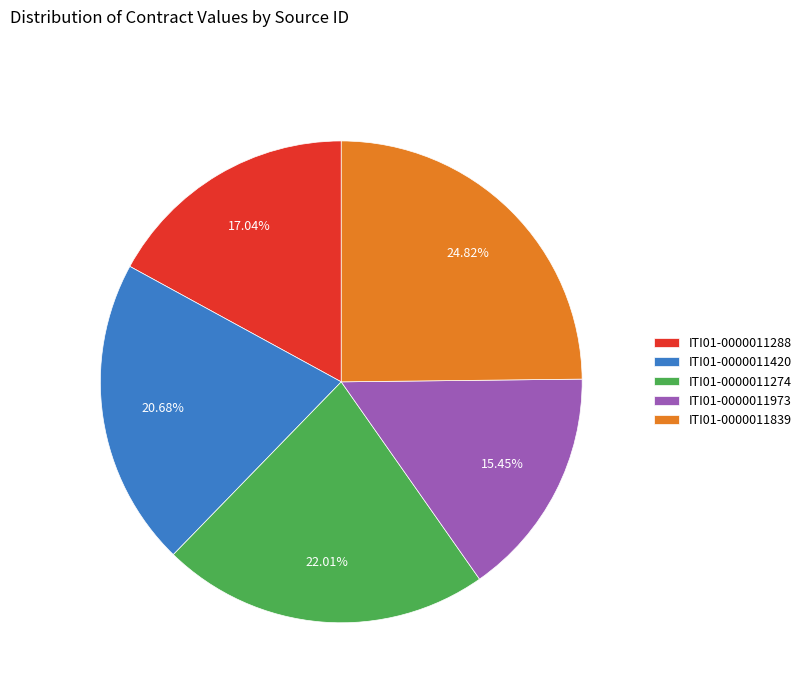

How many segments does this pie chart have?

5